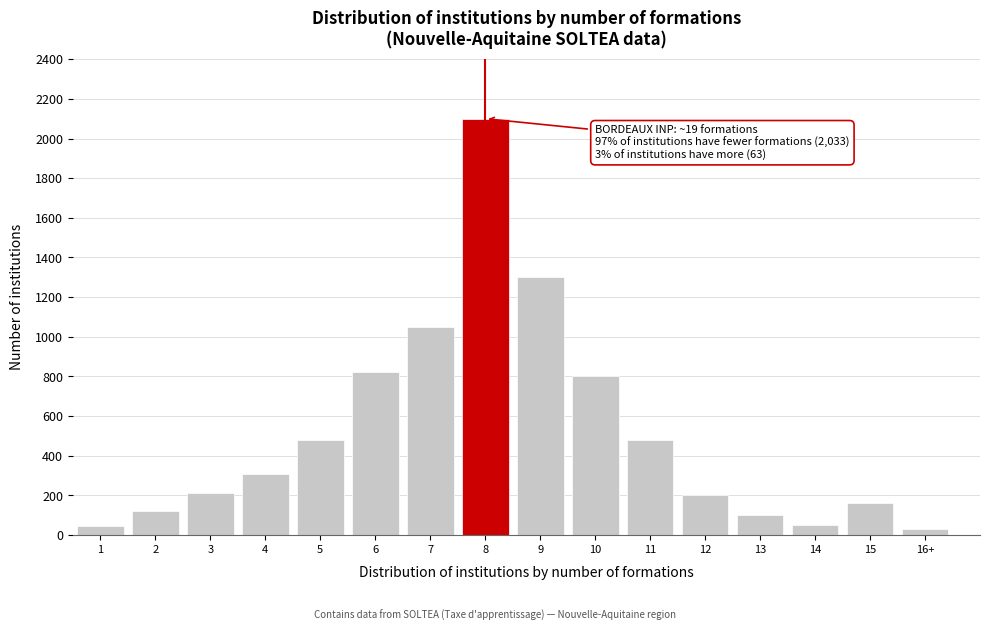

What is the difference between the maximum and minimum values?

2070